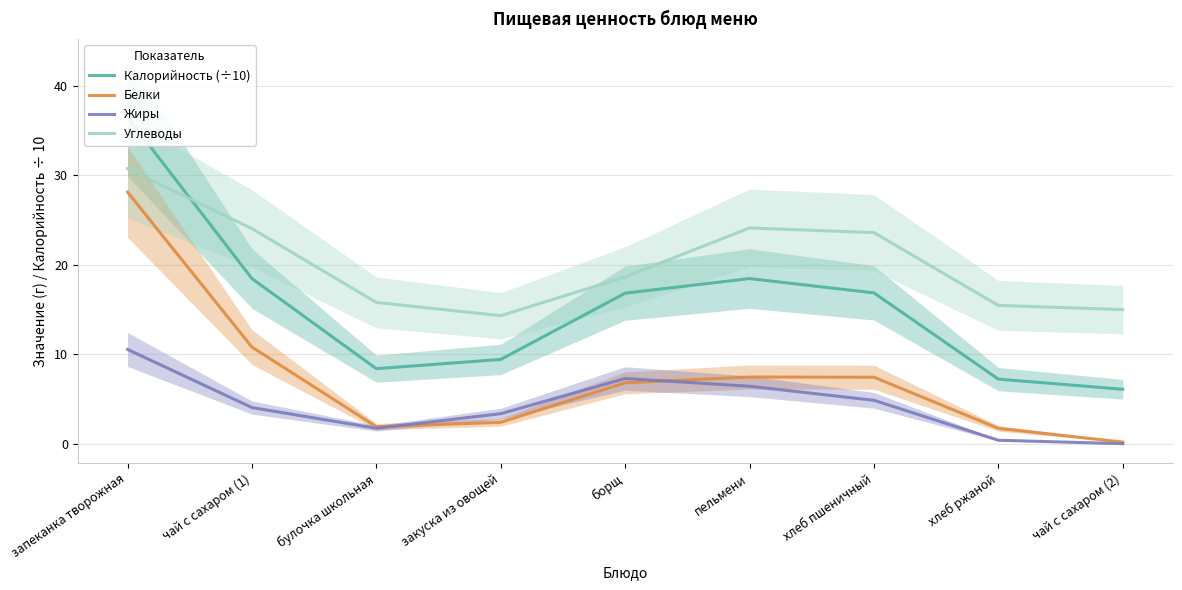

What is the difference between the second highest and minimum values in the Жиры series?

7.3